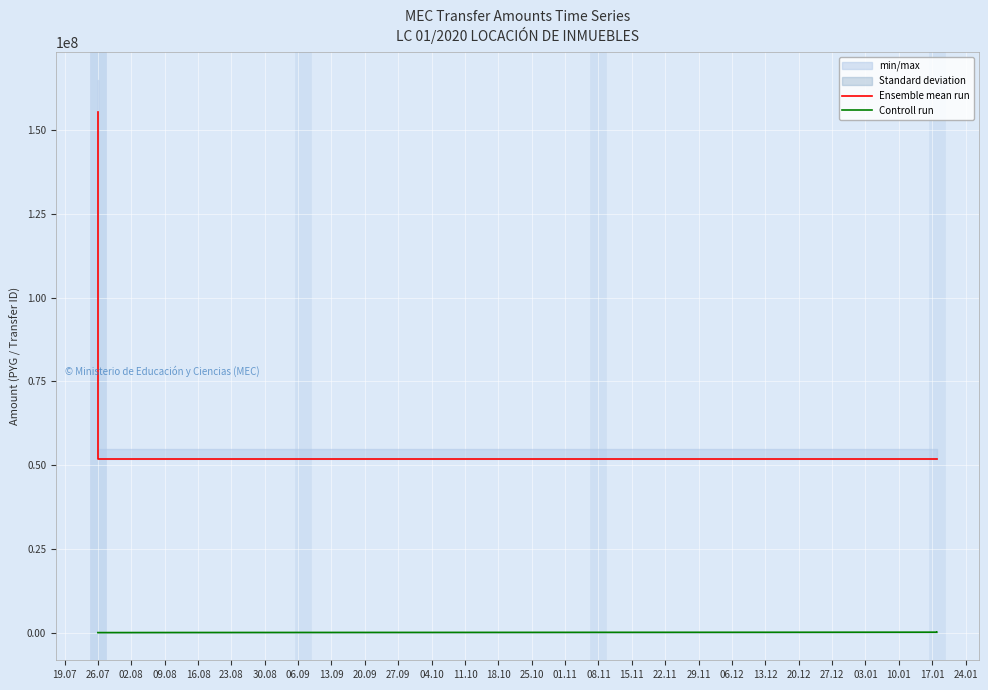

The value of Ensemble mean run at 26.07 is 19896236. True or false?

False